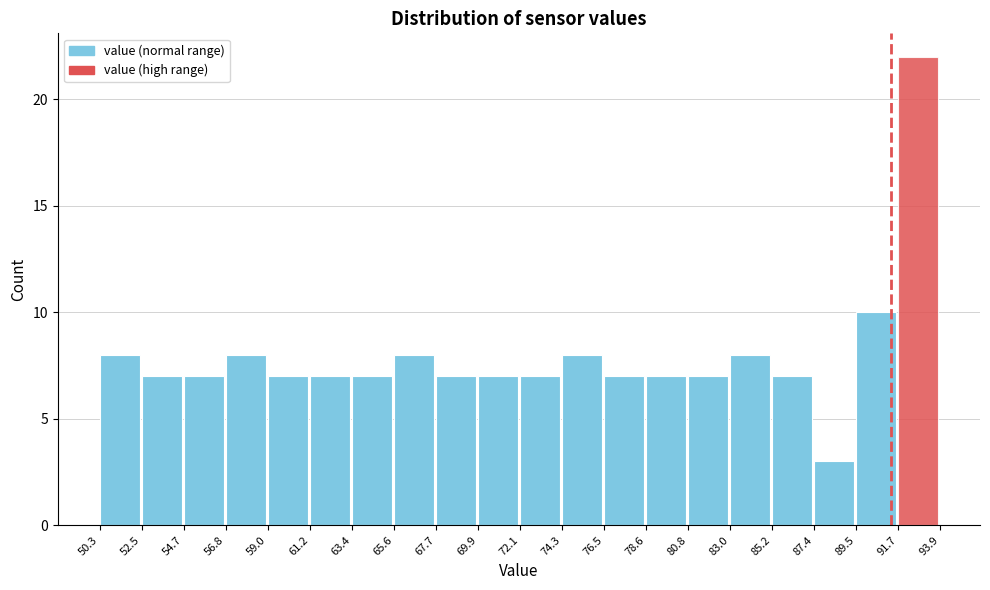

Which range on the x-axis has the tallest bar?

91.7 to 93.9